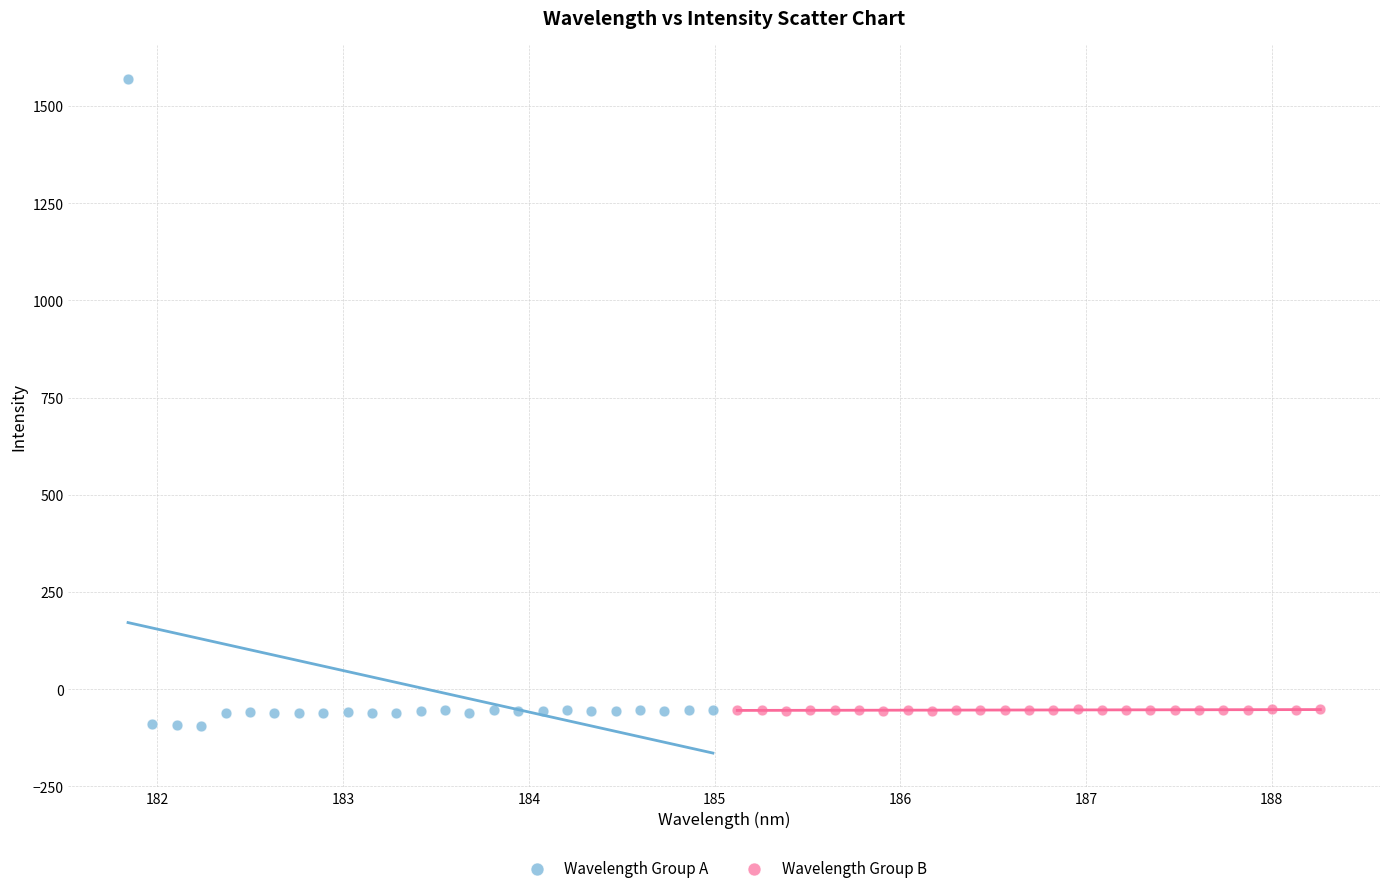

Which series has the largest Y range (max minus min)?

Wavelength Group A